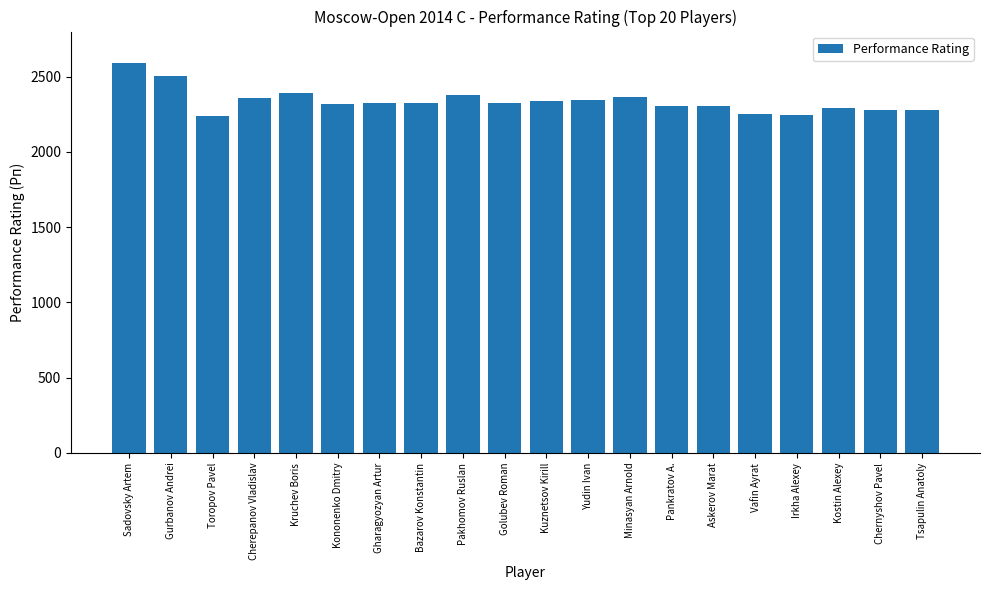

Between Gurbanov Andrei and Sadovsky Artem, which is larger?

Sadovsky Artem